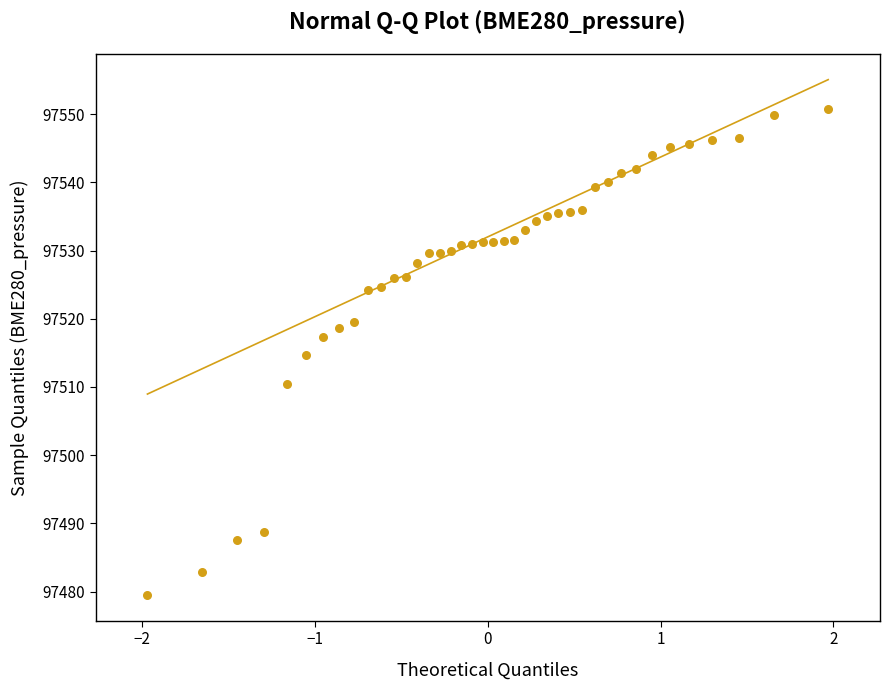

What is the range of Y values (max minus min)?

71.2